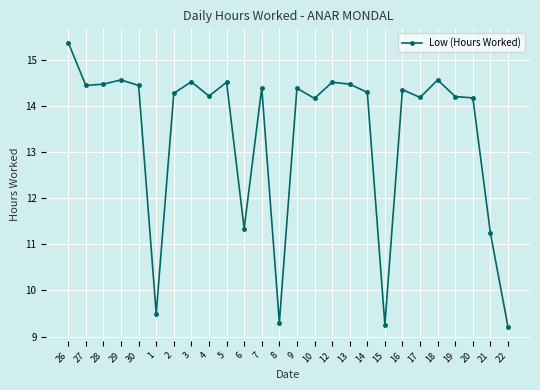

What is the difference between the values at 22 and 21?

2.0